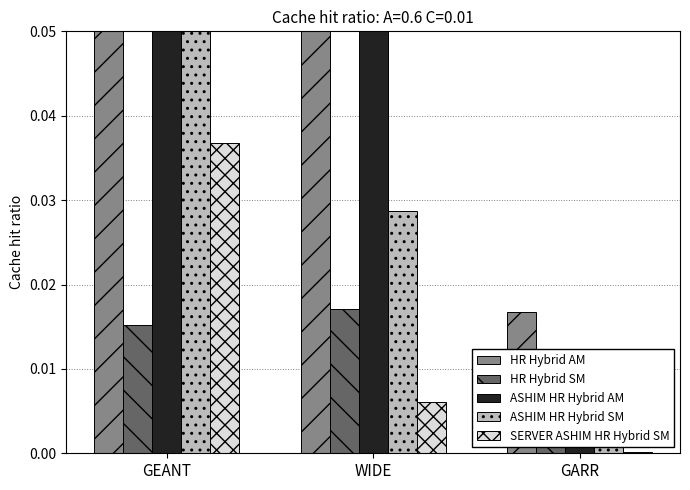

Which category has the highest value across all series?

GEANT